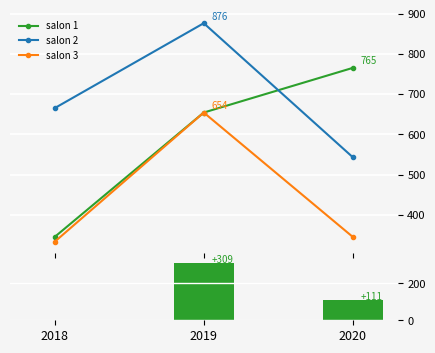

True or false: salon 3 has a value of 547 at 2020.

False